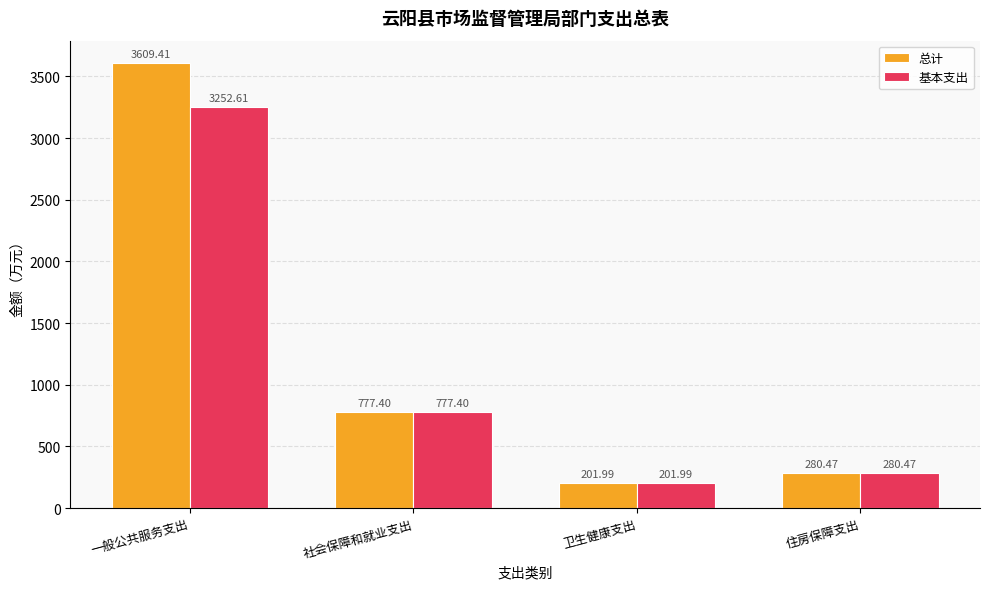

Rank the series by their maximum value, from highest to lowest.

总计, 基本支出